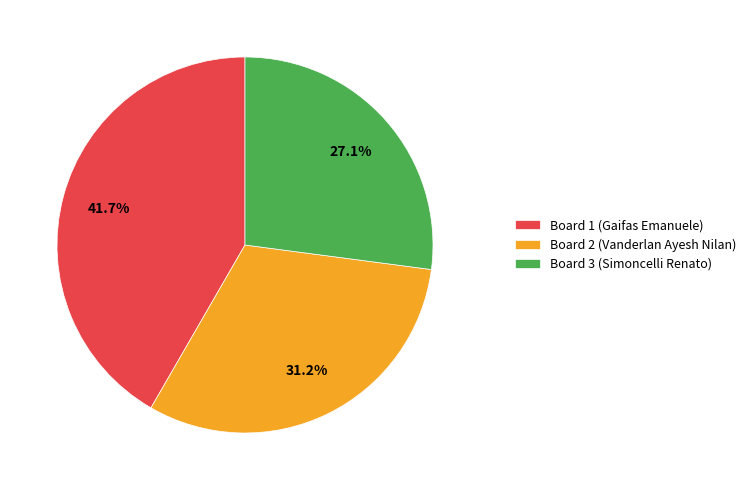

What percentage do Board 2 (Vanderlan Ayesh Nilan) and Board 3 (Simoncelli Renato) together represent?

58.3%